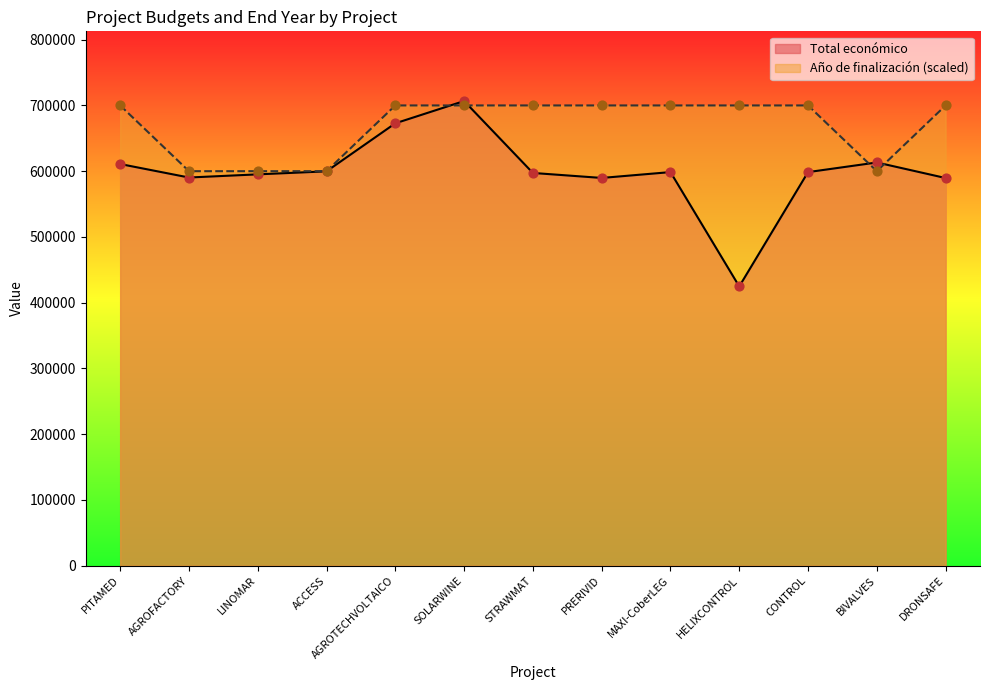

Which series reaches the maximum Y coordinate?

Total económico